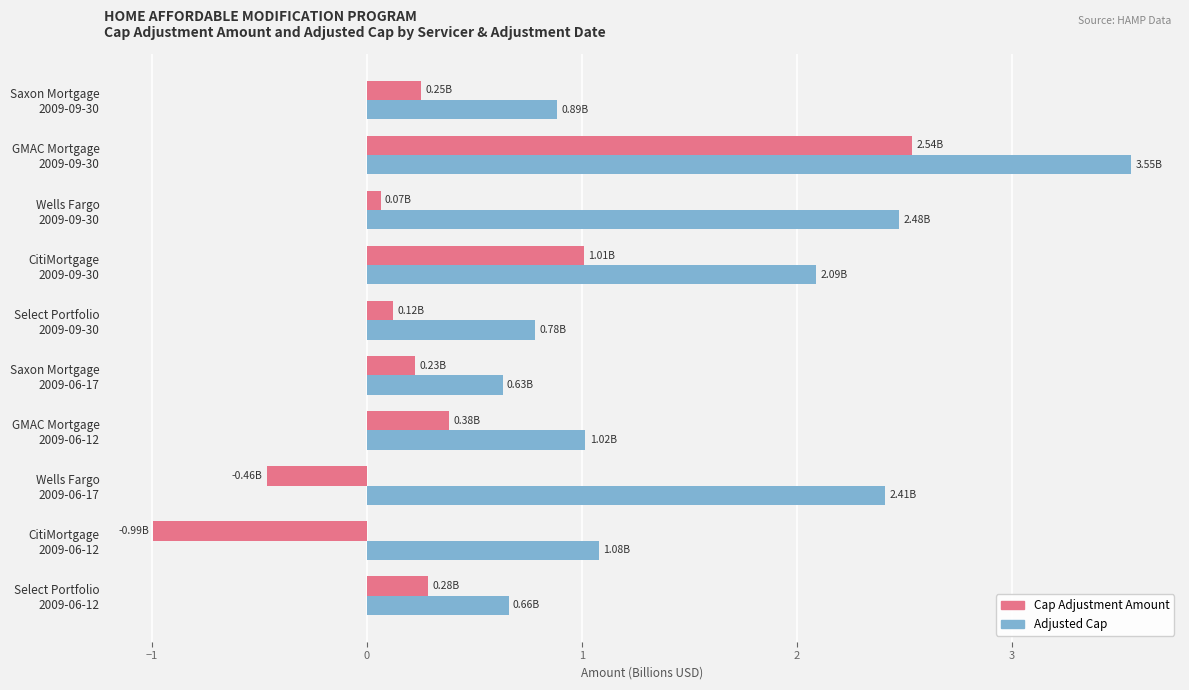

List the series in order of their peak value, highest first.

Adjusted Cap, Cap Adjustment Amount